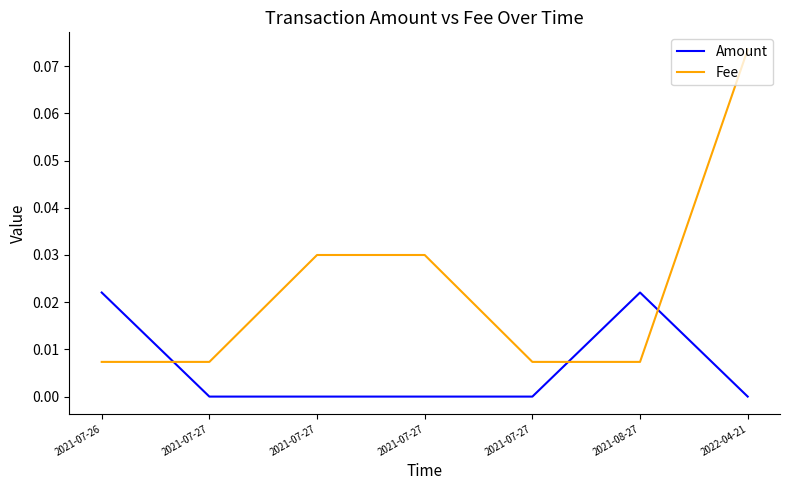

List the labels in order of Amount value, largest first.

2021-07-26, 2021-08-27, 2022-04-21, 2021-07-27, 2021-07-27, 2021-07-27, 2021-07-27